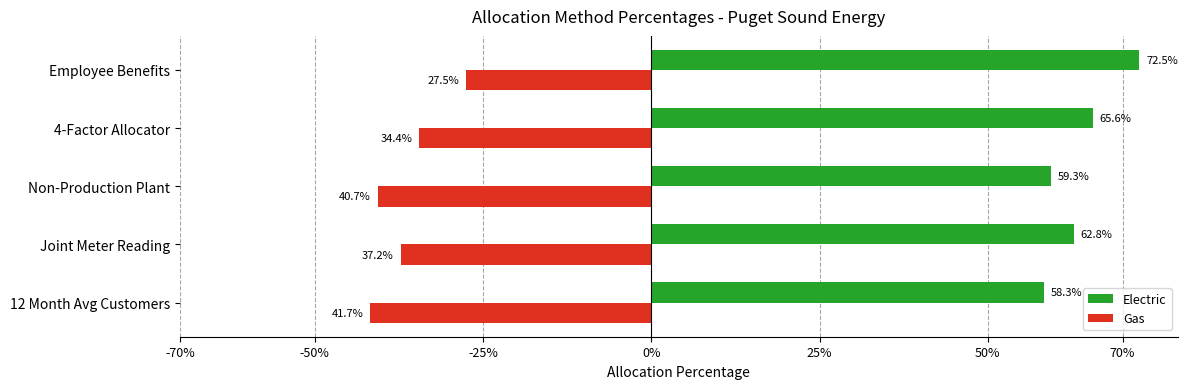

What position from the left is Joint Meter Reading?

2